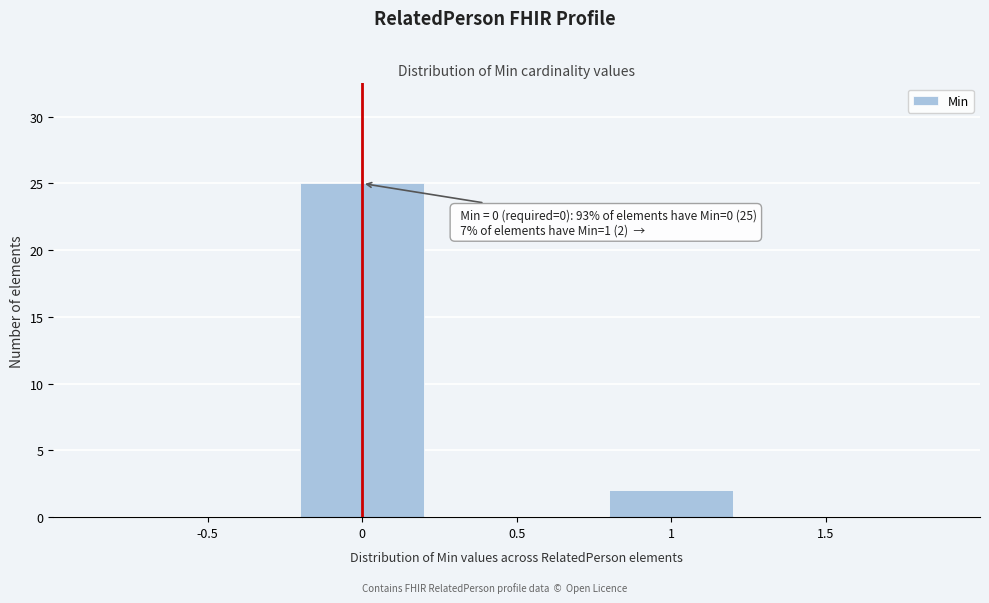

Reading left to right, what are all the values shown in this chart?

-0.5=0	0=25	0.5=0	1=2	1.5=0